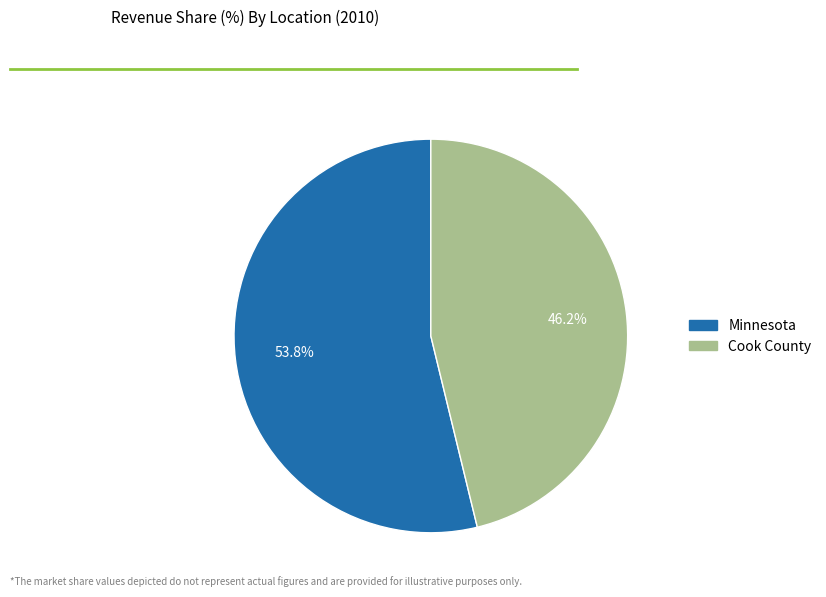

The Minnesota slice represents 47% of the pie. True or false?

False